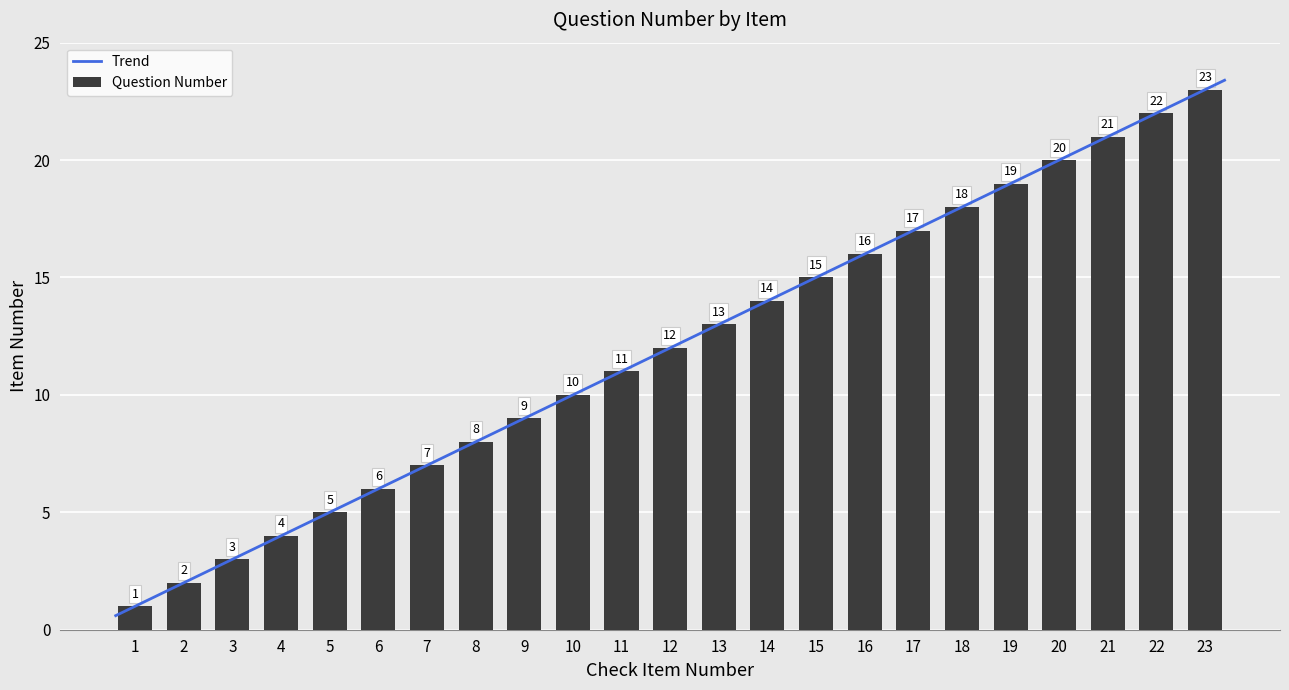

What is the difference between the maximum and minimum values?

22